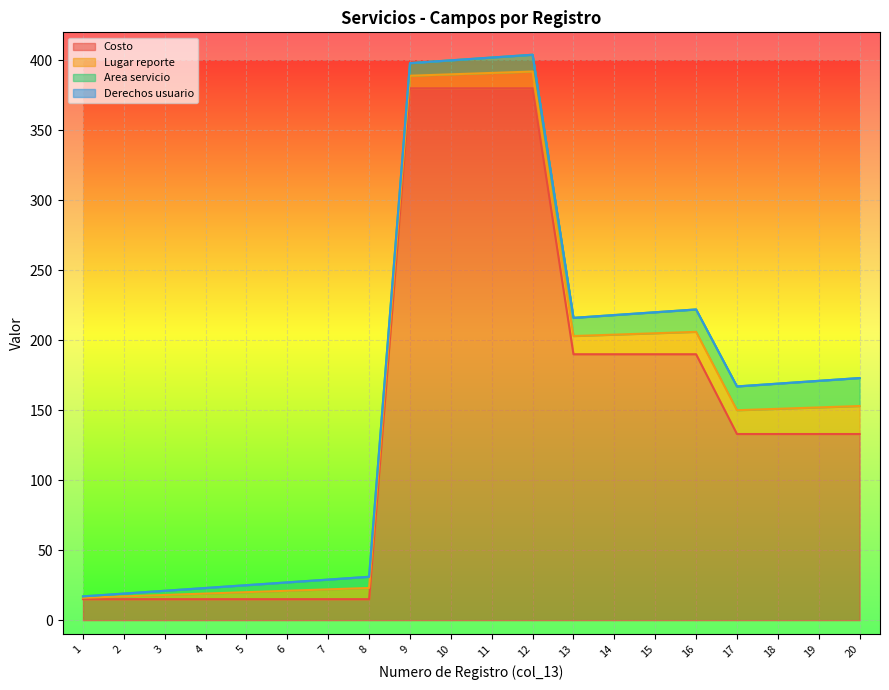

What is the difference between the Area servicio values at 15 and 12?

3